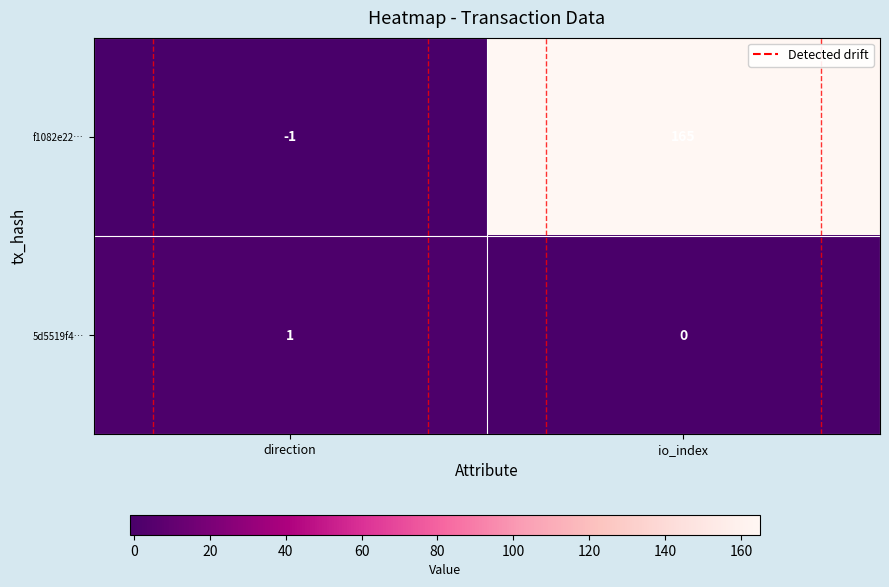

Which series has the widest spread of values?

f1082e22…